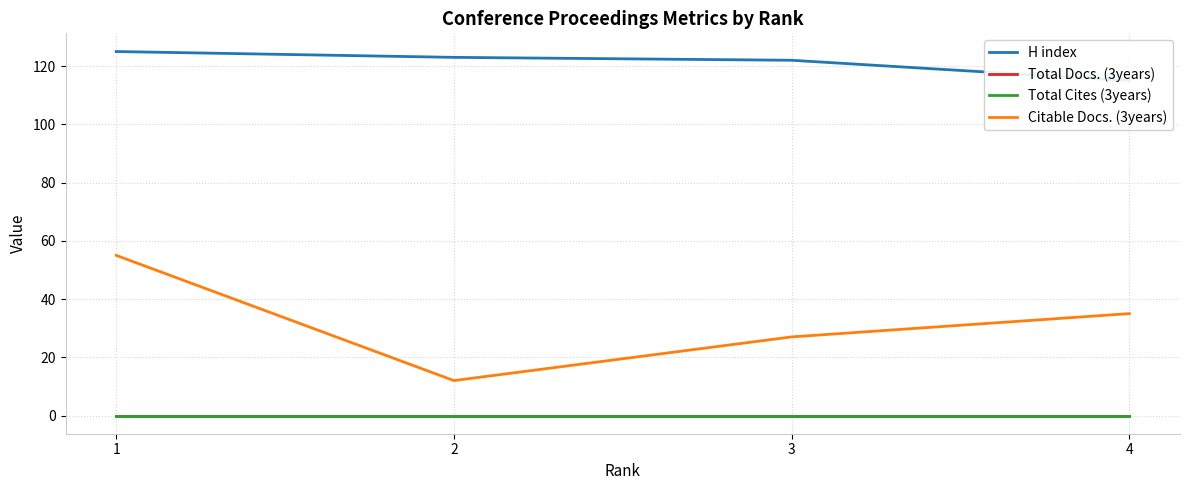

Where is the first local minimum for Citable Docs. (3years)?

2